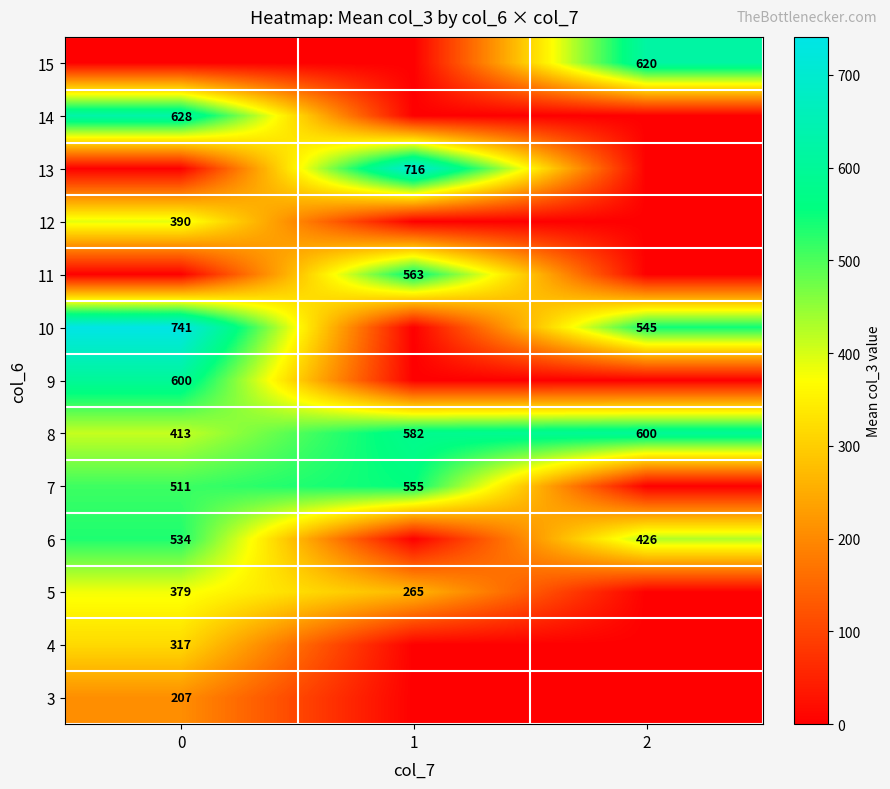

True or false: 13 has a value of 716 at 1.

True